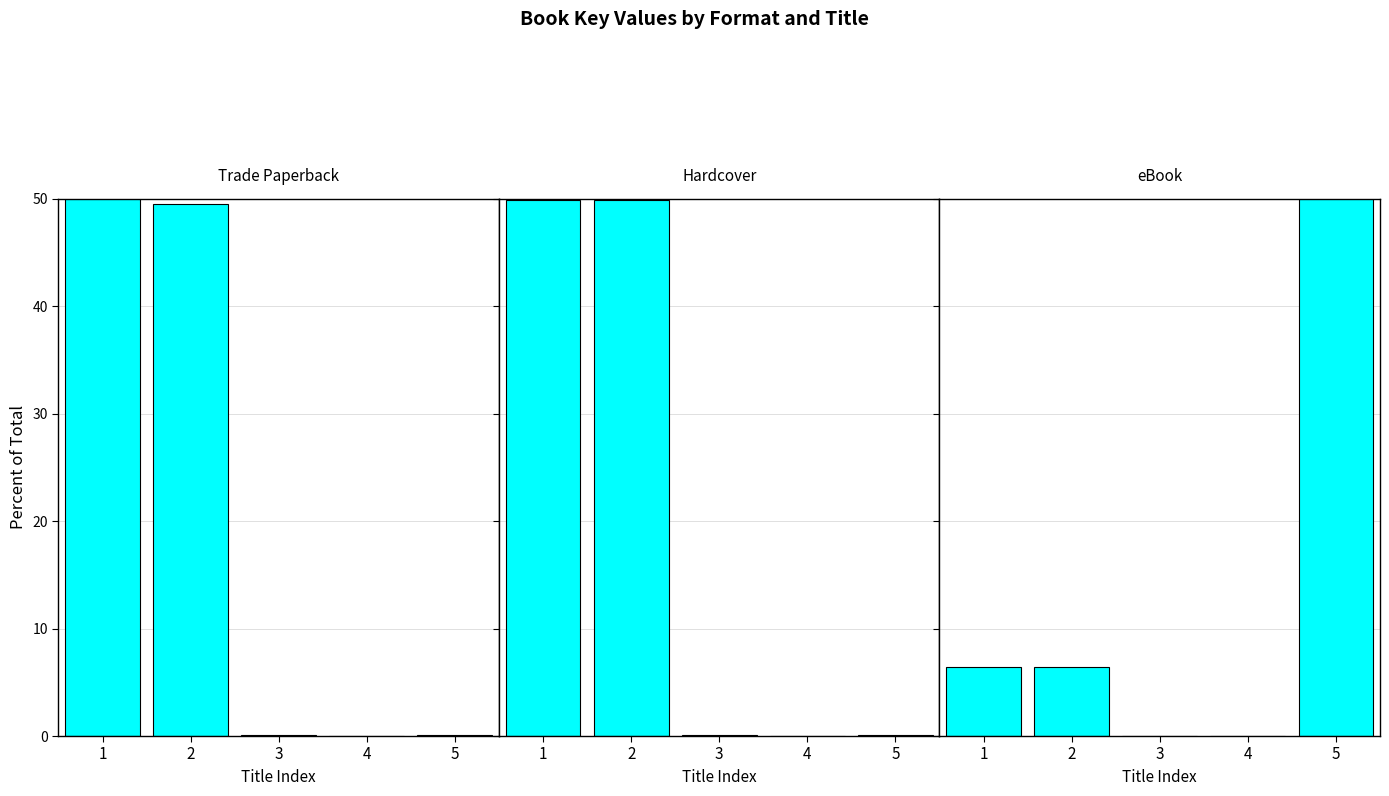

The value of Trade Paperback at 5 is 0.2. True or false?

False